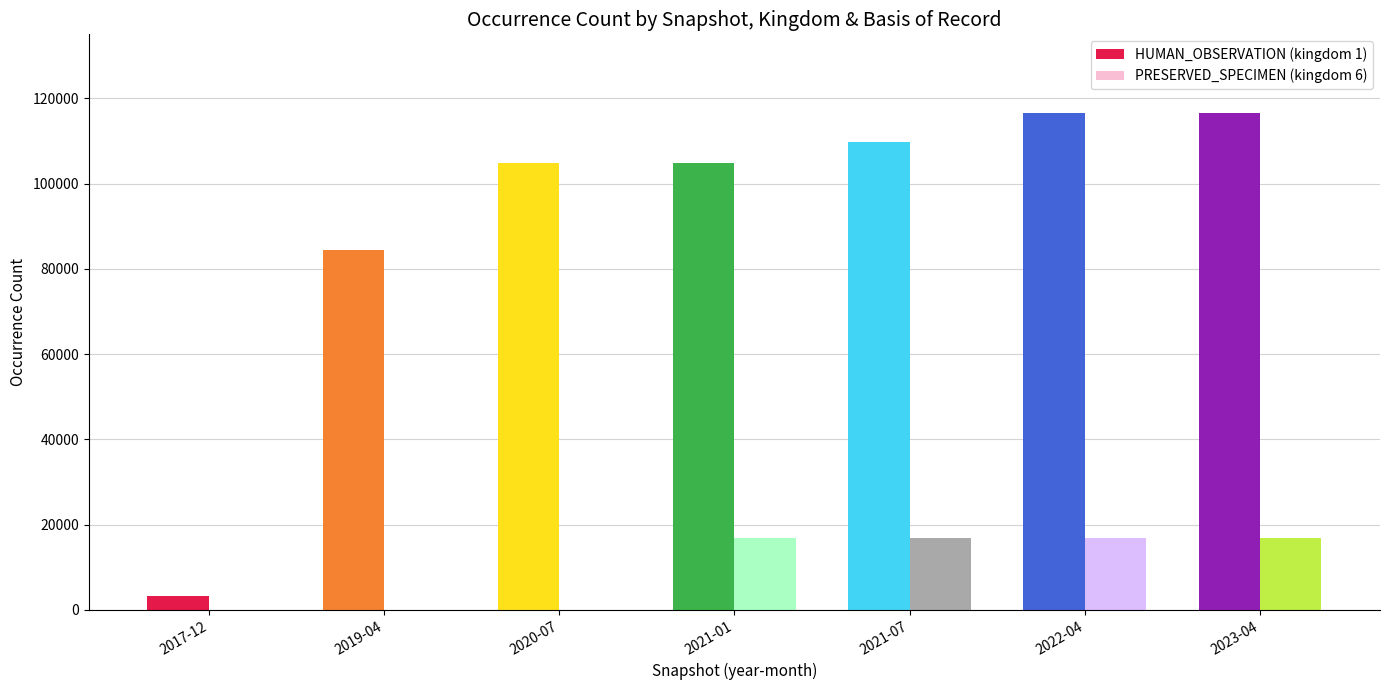

How many categories are shown in the chart?

7